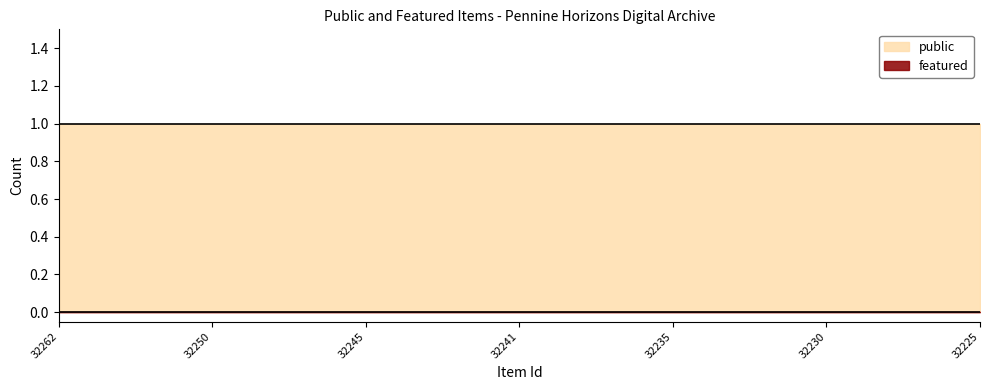

Reading right to left, what are all the values shown in this chart?

public: 1	1	1	1	1	1	1	1	1	1	1	1	1	1	1	1	1	1	1	1	1	1	1	1	1
featured: 0	0	0	0	0	0	0	0	0	0	0	0	0	0	0	0	0	0	0	0	0	0	0	0	0